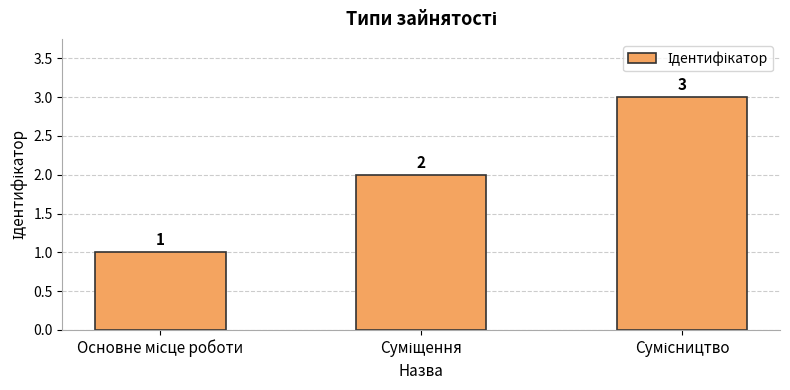

Does the chart contain any negative values?

No